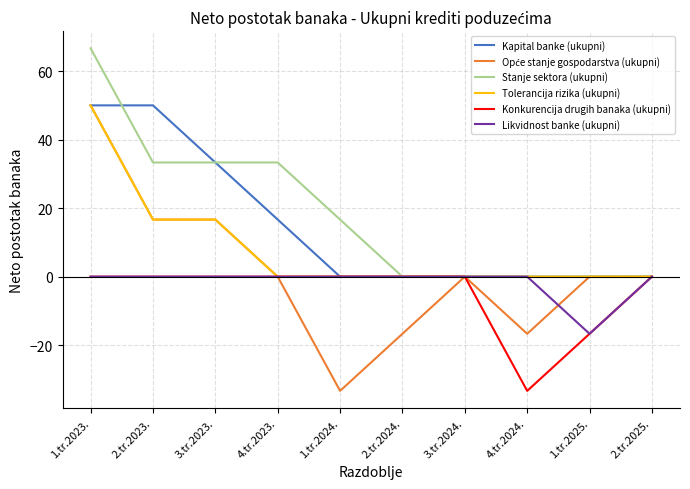

Which category has the highest value across all series?

1.tr.2023.